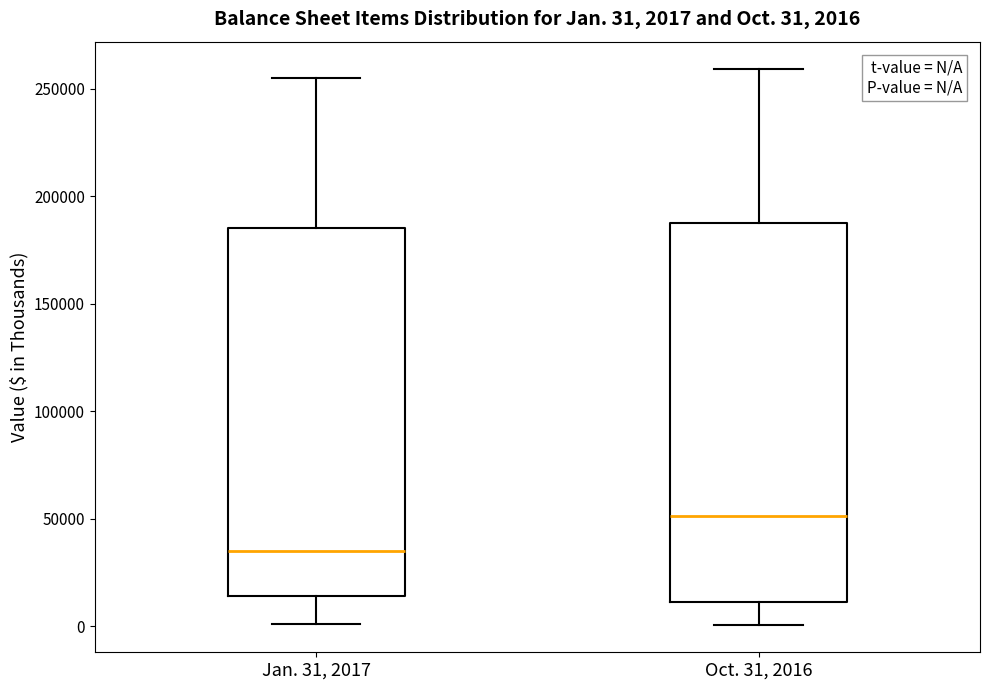

Which box's median line is the lowest?

Jan. 31, 2017